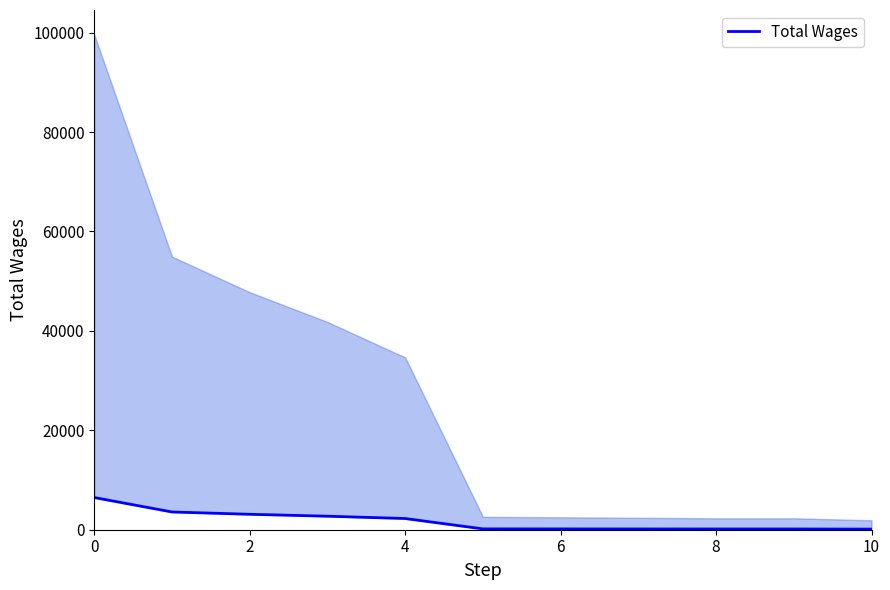

What is the sum of all values?

19029.3